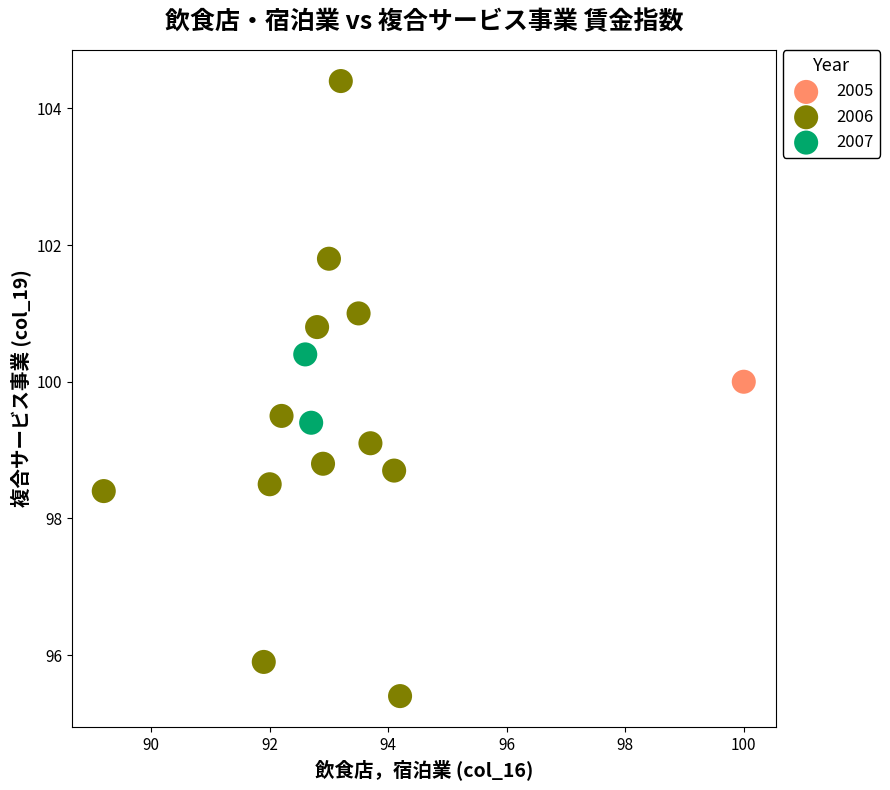

What are all the series names shown in the legend?

2005, 2006, 2007